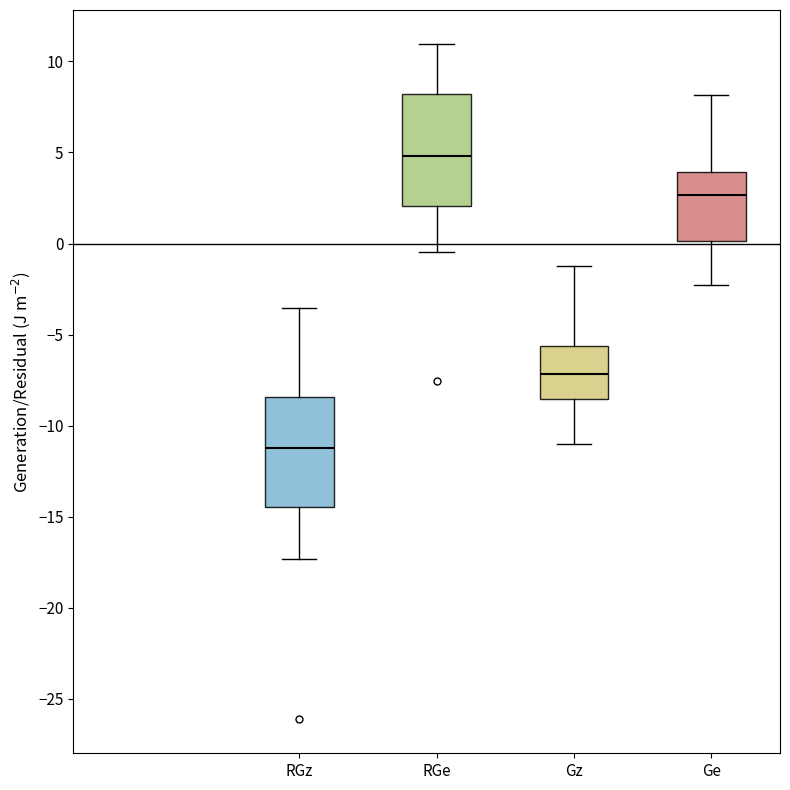

Reading left to right, transcribe this box plot: for each box, give where its median line is, the range the box spans, and where its two whiskers end, as read against the y-axis. The values are not printed on the chart, so give them approximately, as read against the axis.

RGz: median -11.0, box -14.5 to -8.5, whiskers -17.5 to -3.5
RGe: median 5.0, box 2.0 to 8.0, whiskers -0.5 to 11.0
Gz: median -7.0, box -8.5 to -5.5, whiskers -11.0 to -1.5
Ge: median 2.5, box 0.0 to 4.0, whiskers -2.5 to 8.0